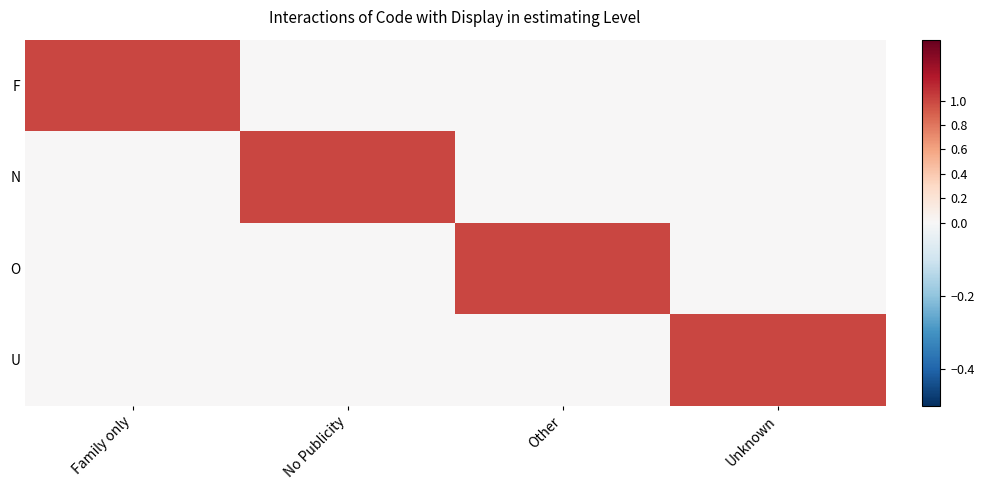

Reading left to right, what are all the values shown in this chart?

F: Family only=1	No Publicity=0	Other=0	Unknown=0
N: Family only=0	No Publicity=1	Other=0	Unknown=0
O: Family only=0	No Publicity=0	Other=1	Unknown=0
U: Family only=0	No Publicity=0	Other=0	Unknown=1